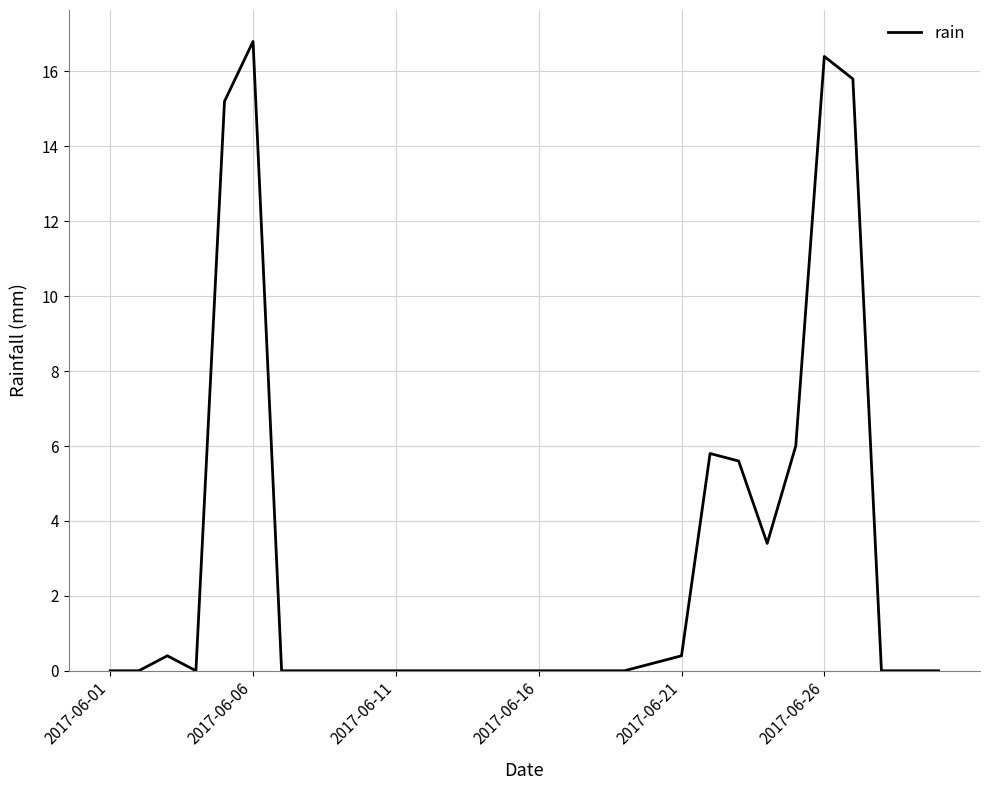

Reading right to left, extract all data points from this chart.

0.0	0.0	0.0	15.8	16.4	6.0	3.4	5.6	5.8	0.4	0.2	0.0	0.0	0.0	0.0	0.0	0.0	0.0	0.0	0.0	0.0	0.0	0.0	0.0	16.8	15.2	0.0	0.4	0.0	0.0